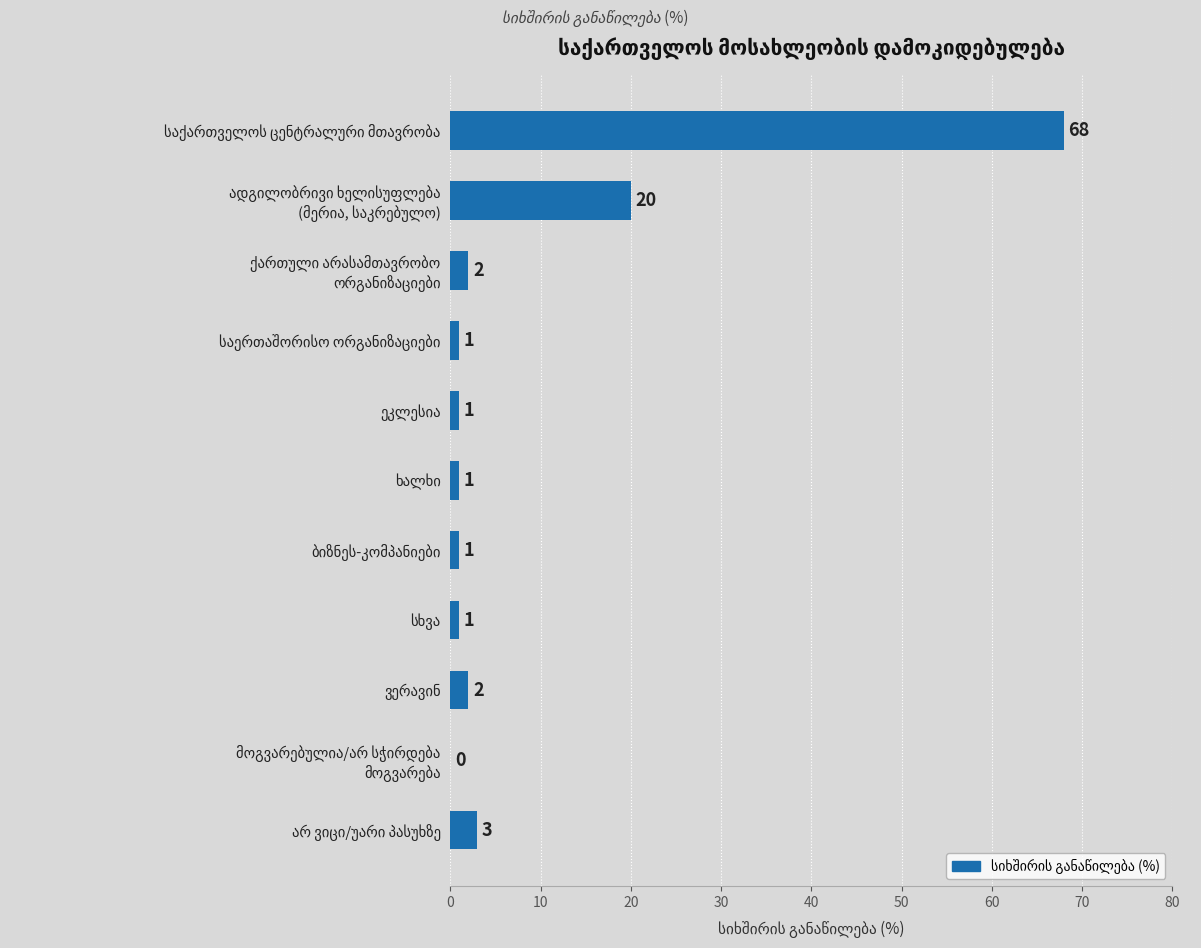

Does the chart contain stacked bars?

No